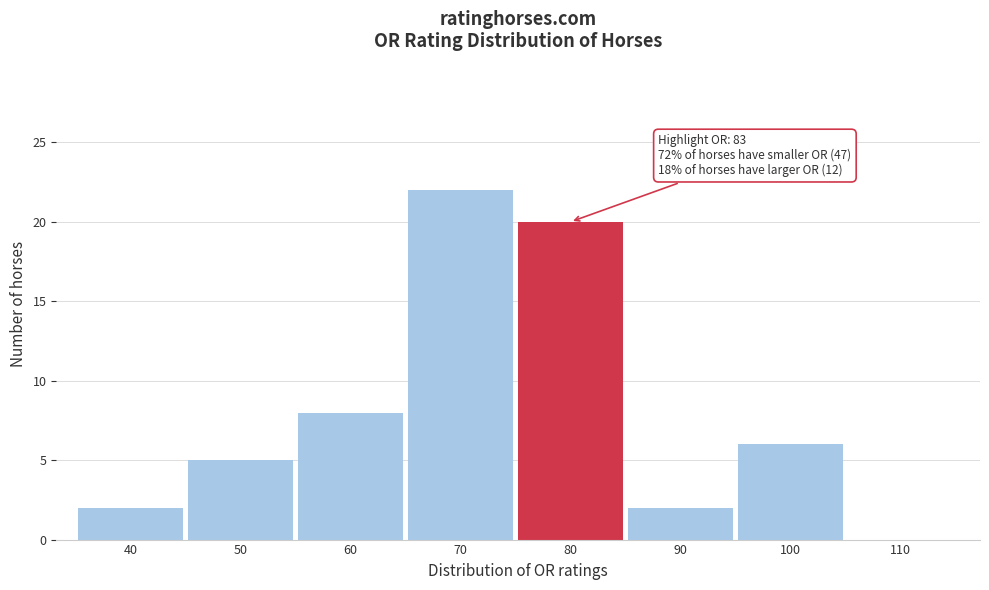

Reading left to right, transcribe all the data shown in this chart.

40=2	50=5	60=8	70=22	80=20	90=2	100=6	110=0